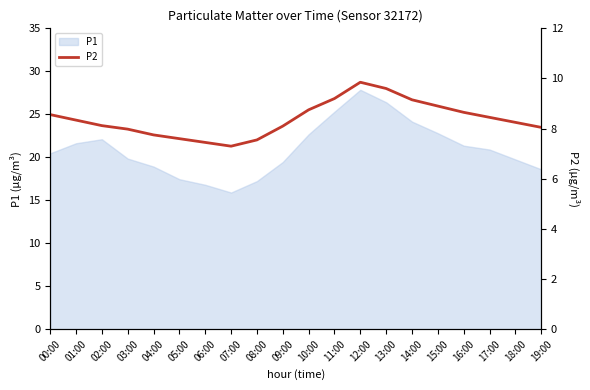

Does the chart have visible grid lines?

No